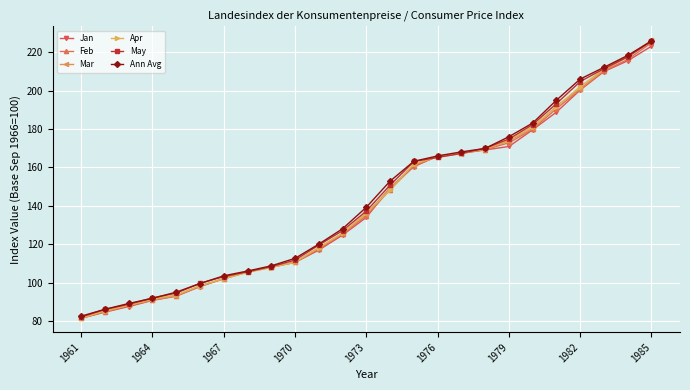

How many values in the May series exceed 137?

13